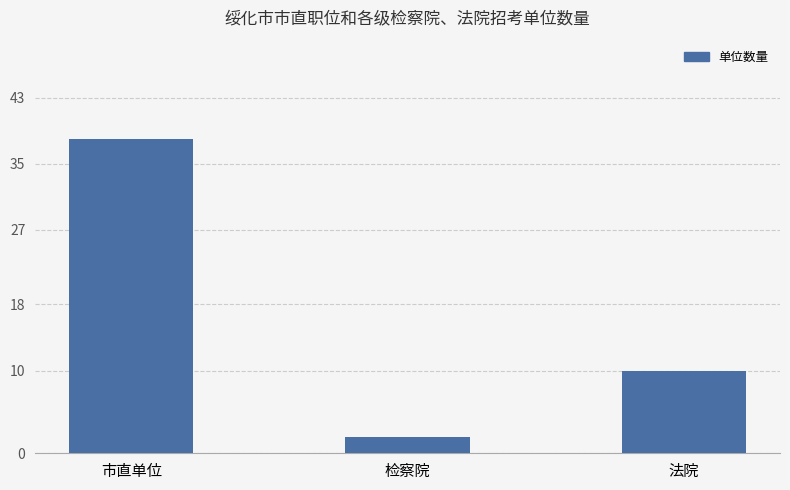

What is the sum of all values?

50